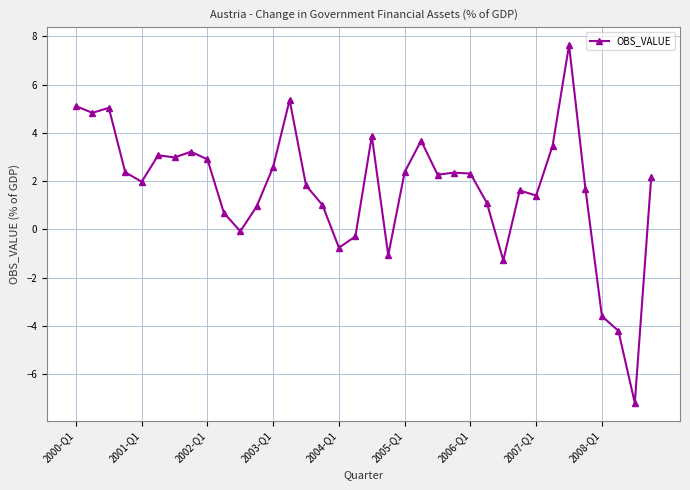

What is the greatest value displayed?

7.6